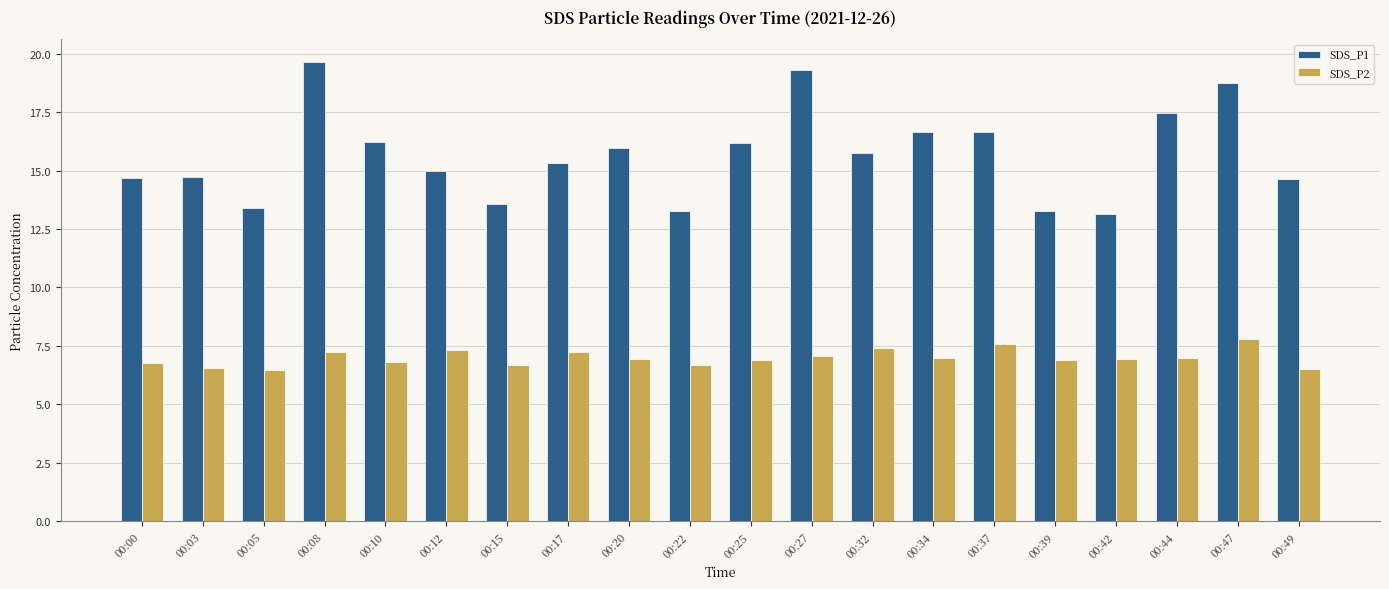

Count the number of data series in this chart.

2